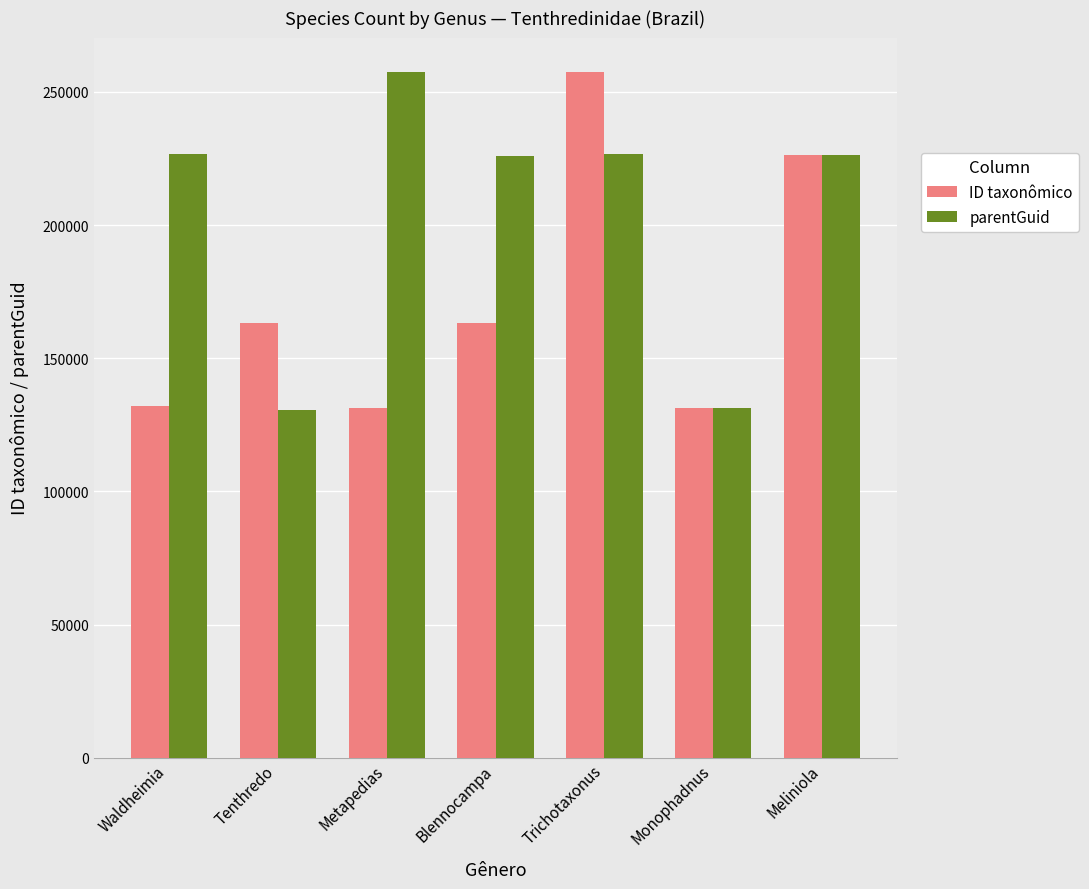

List the series in order of their overall mean, lowest first.

ID taxonômico, parentGuid